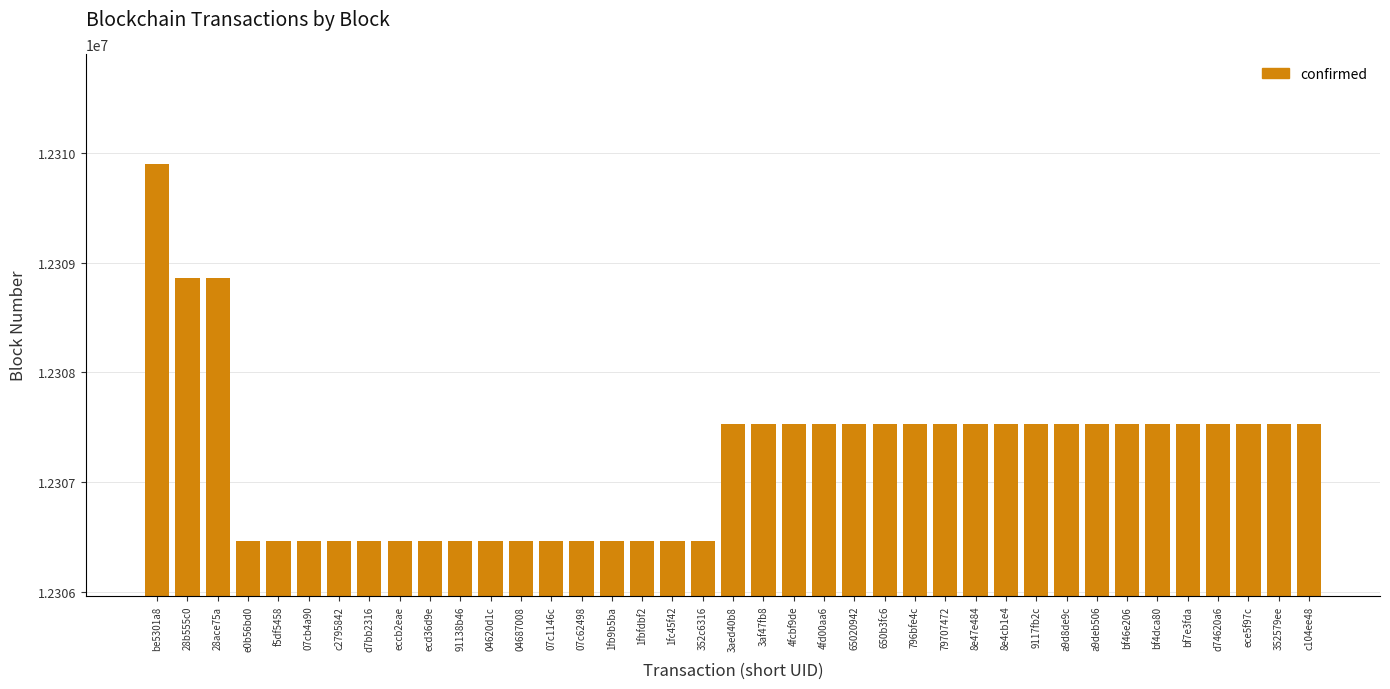

What is the difference between the values at bf4dca80 and d7bb2316?

1059